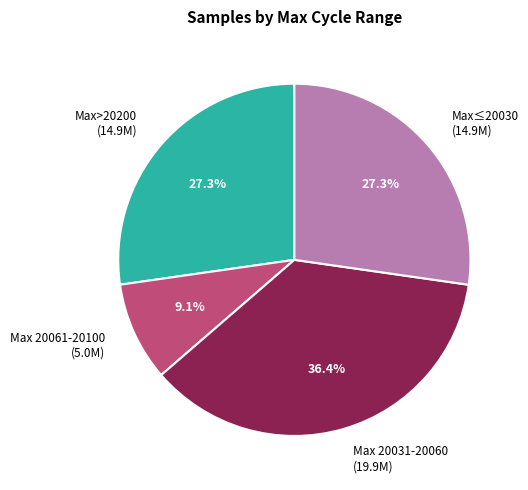

What percentage do Max>20200 (14.9M) and Max 20061-20100 (5.0M) together represent?

36.4%